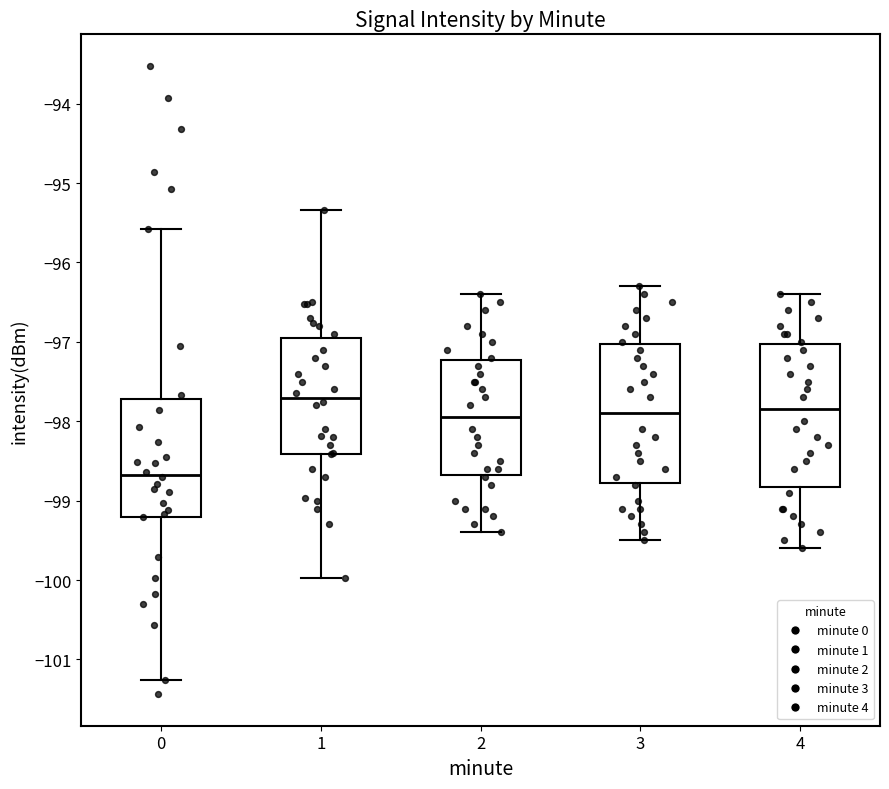

Where does the lower whisker of the box at x = 3 end on the y-axis? The values are not printed on the chart, so give them approximately, as read against the axis.

-99.5